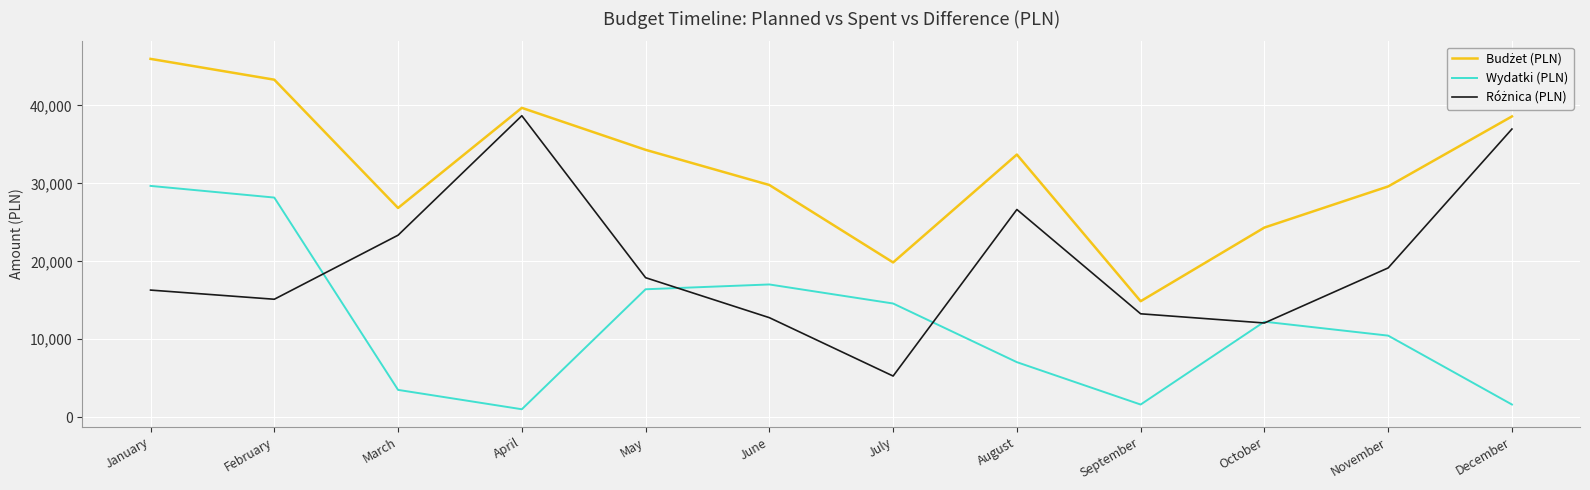

What is the total value across all series at May?

68618